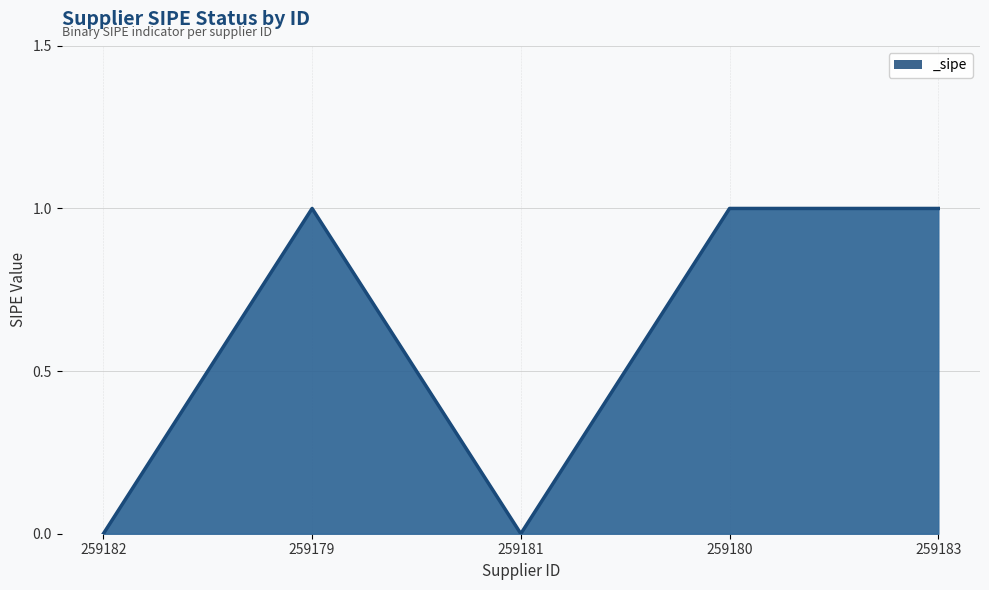

Reading left to right, transcribe all the data shown in this chart.

259182=0	259179=1	259181=0	259180=1	259183=1